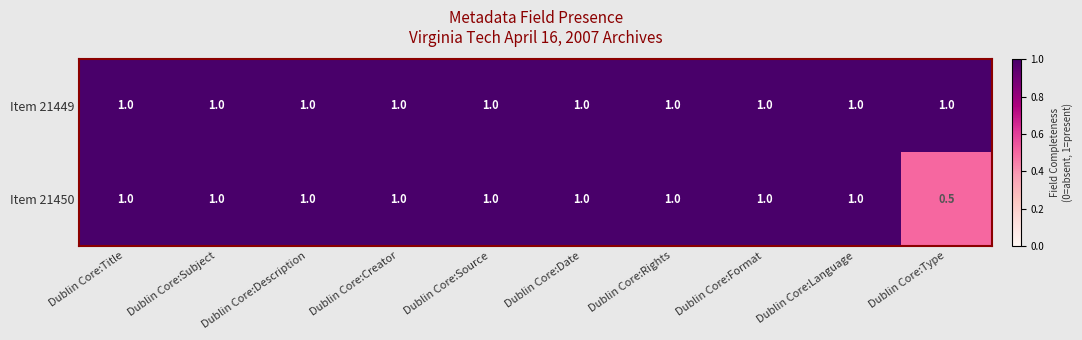

What is the total value across all series at Dublin Core:Type?

1.5